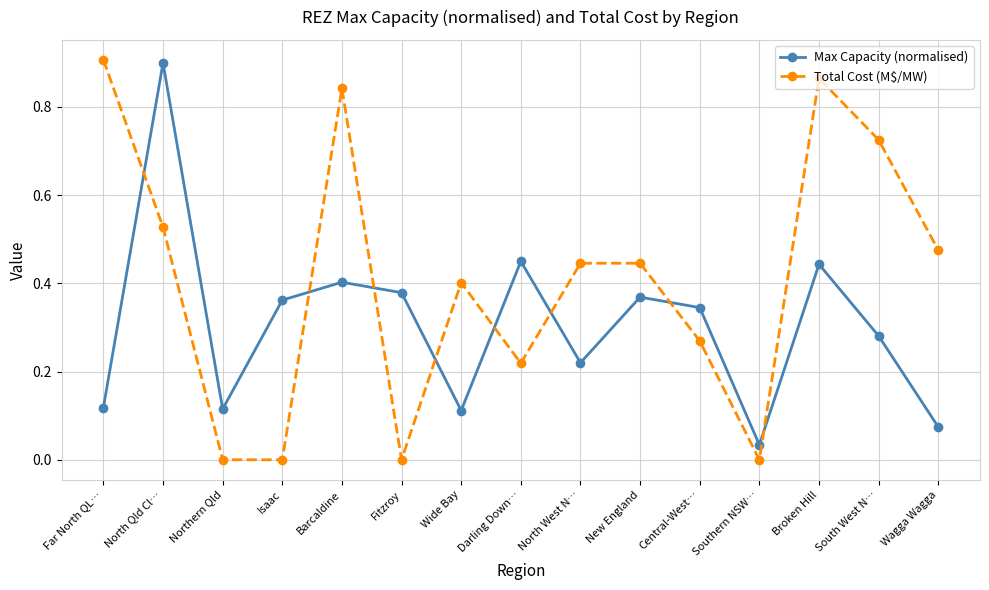

At Barcaldine, list the series in order from largest to smallest.

Total Cost (M\$/MW), Max Capacity (normalised)